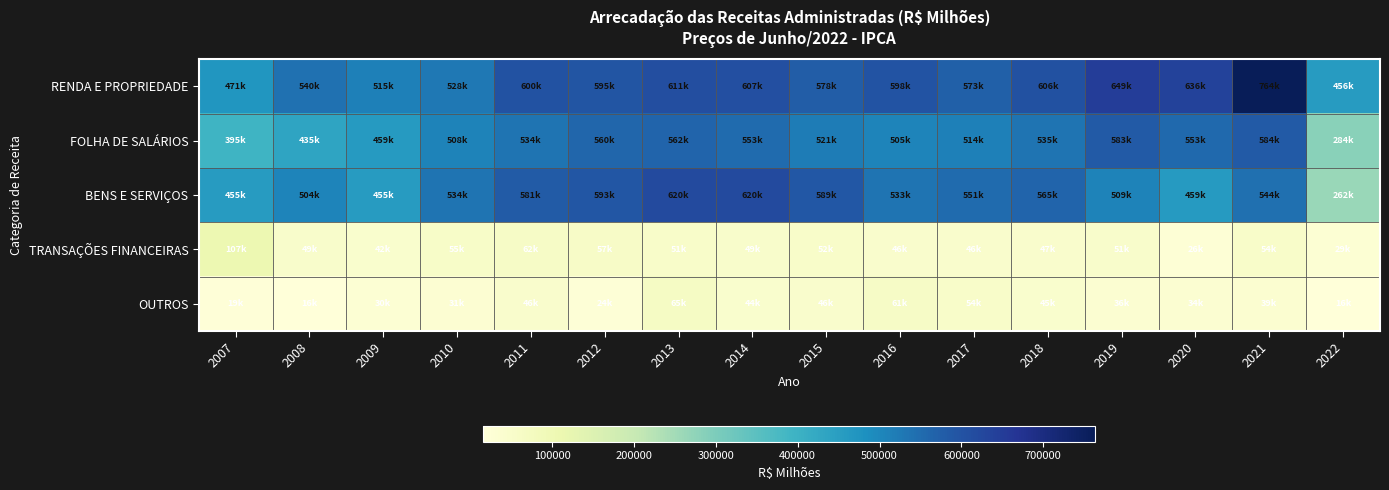

Rank the series by their maximum value, from lowest to highest.

OUTROS, TRANSAÇÕES FINANCEIRAS, FOLHA DE SALÁRIOS, BENS E SERVIÇOS, RENDA E PROPRIEDADE